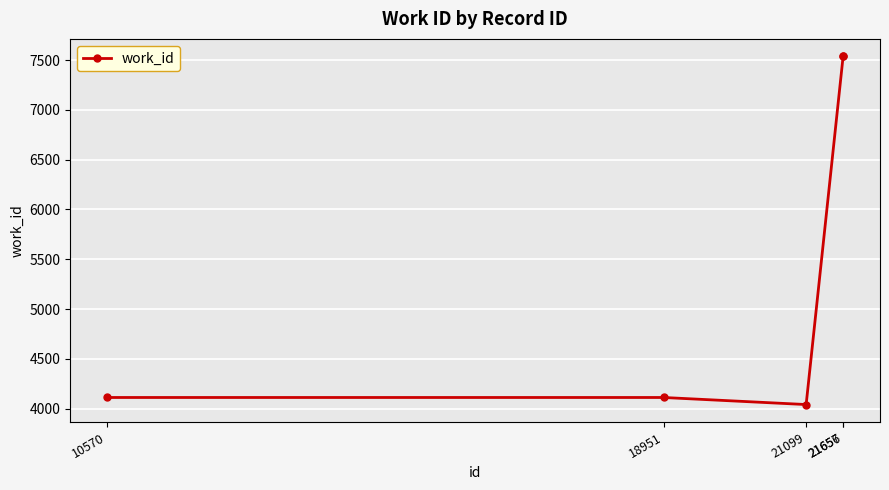

The chart shows a value of 7539 at 21657. True or false?

True